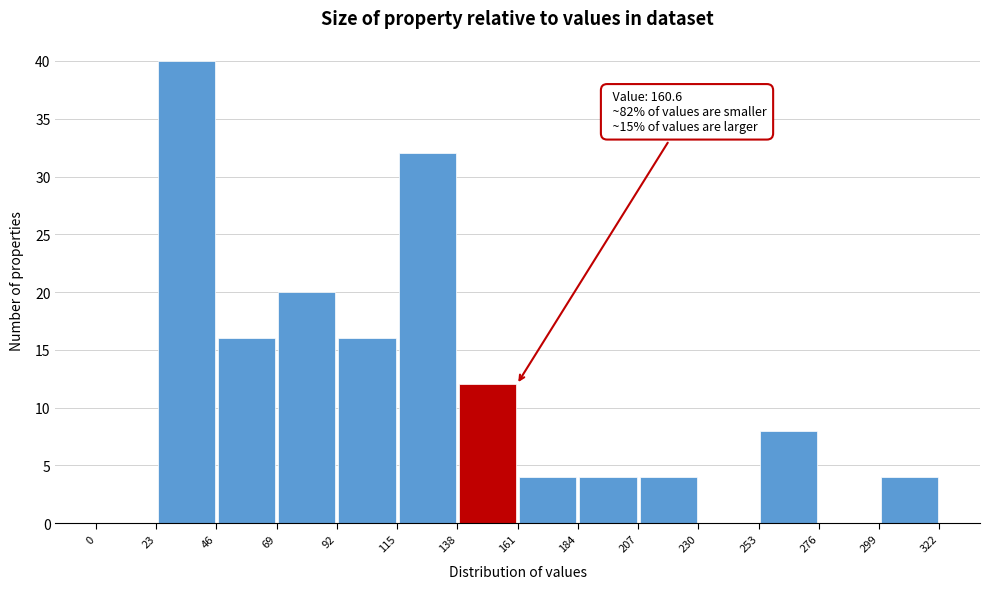

Which range on the x-axis has the tallest bar?

23 to 46